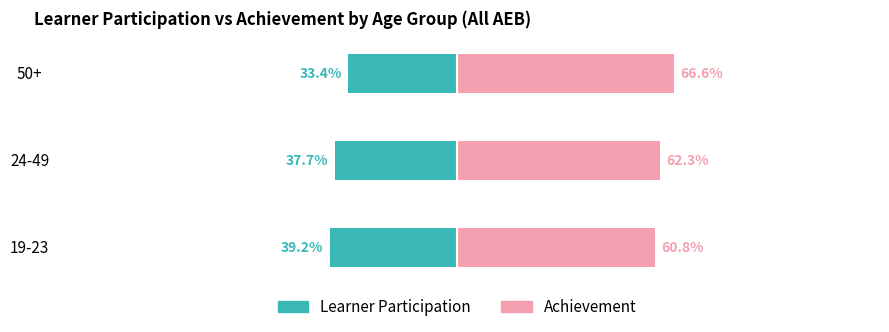

What are all the series names shown in the legend?

Learner Participation, Achievement